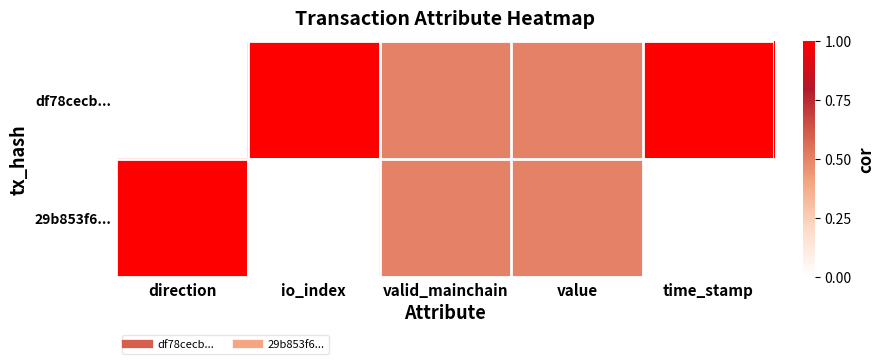

Which series has the largest total across all categories?

df78cecb...